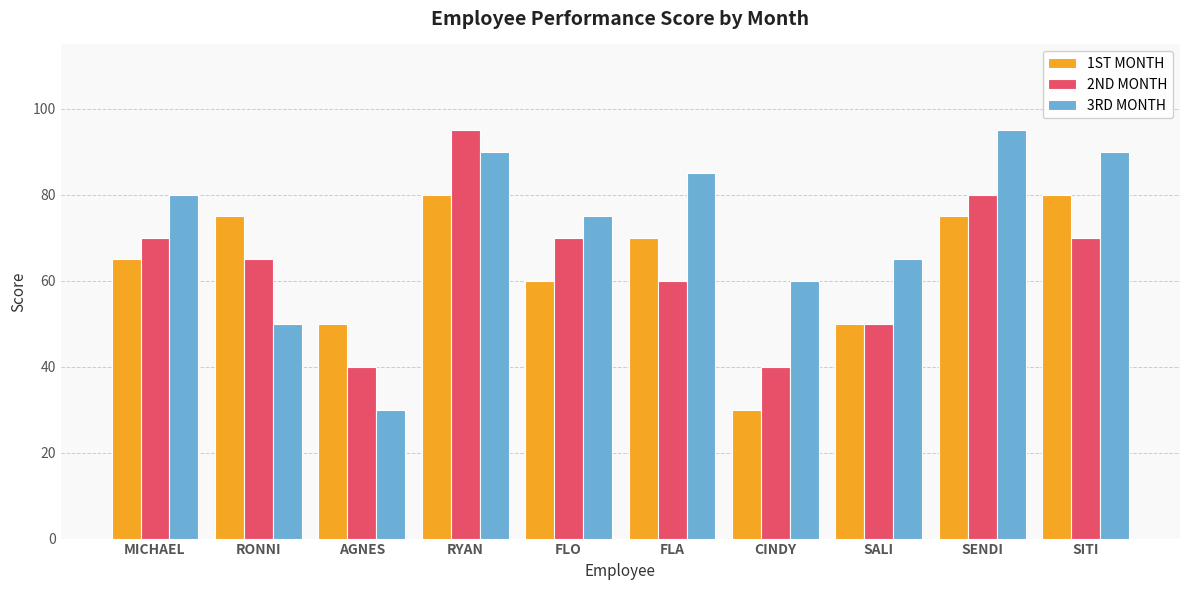

At how many categories does at least one series exceed 87?

3